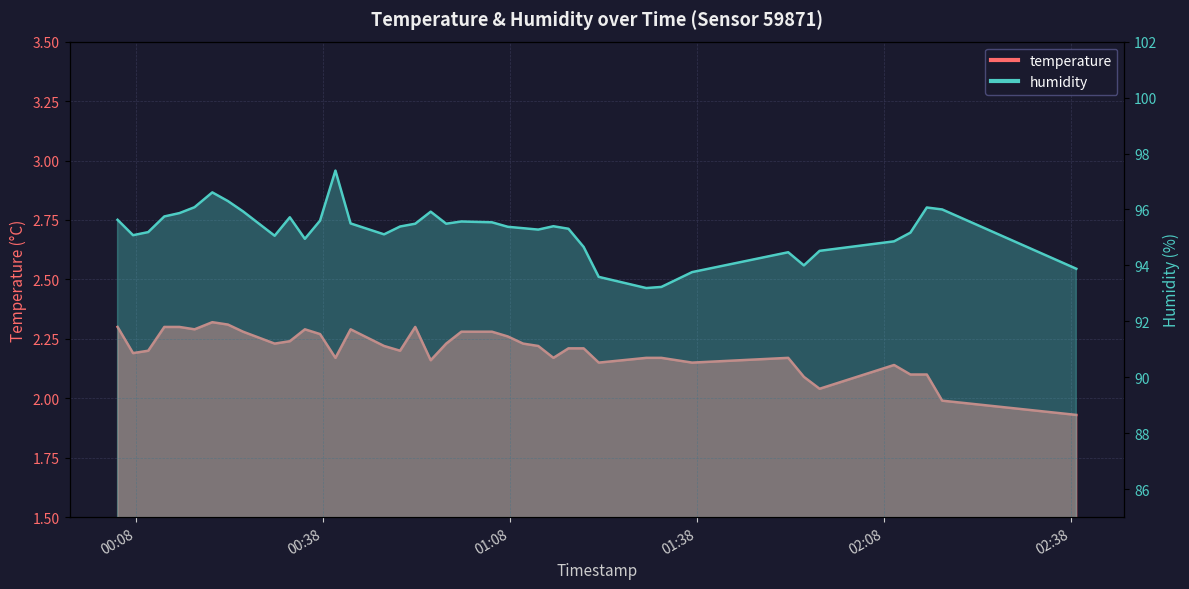

Reading left to right, list all the values displayed in this chart.

temperature: 2.3	2.2	2.2	2.3	2.3	2.3	2.3	2.3	2.3	2.2	2.2	2.3	2.3	2.2	2.3	2.2	2.2	2.3	2.2	2.2	2.3	2.3	2.3	2.2	2.2	2.2	2.2	2.2	2.1	2.2	2.2	2.1	2.2	2.1	2.0	2.1	2.1	2.1	2.0	1.9
humidity: 95.6	95.1	95.2	95.8	95.9	96.1	96.6	96.3	95.9	95.1	95.7	95.0	95.6	97.4	95.5	95.1	95.4	95.5	95.9	95.5	95.6	95.5	95.4	95.3	95.3	95.4	95.3	94.7	93.6	93.2	93.2	93.8	94.5	94.0	94.5	94.9	95.2	96.1	96.0	93.9